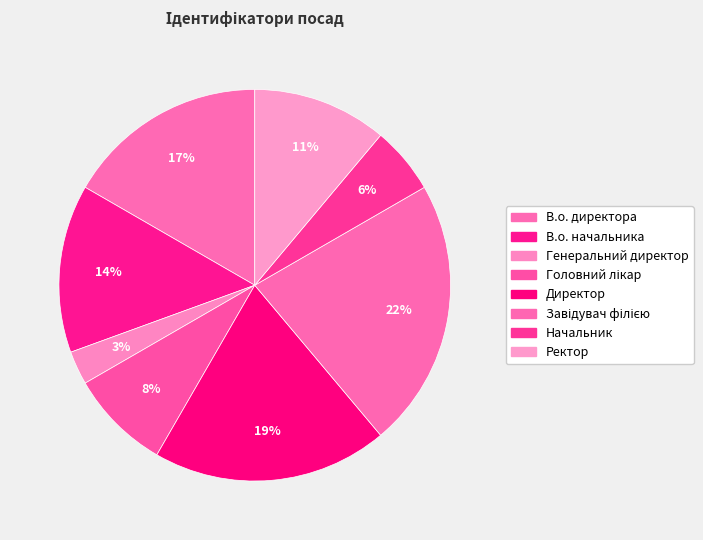

How many slices are in this pie chart?

8